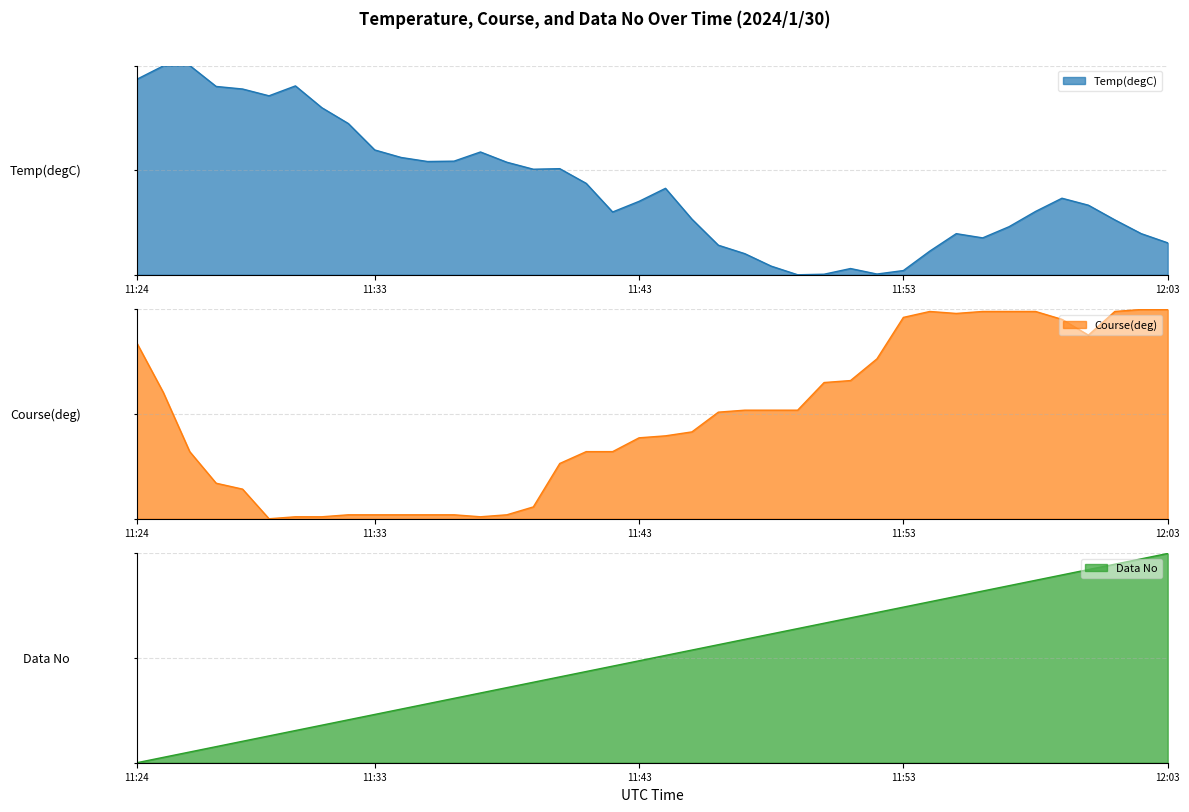

Which category has the lowest value in the Temp(degC) series?

11:49